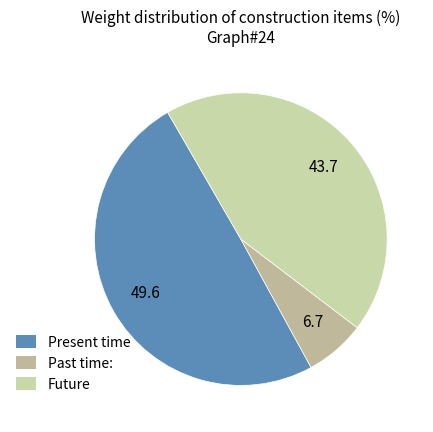

How many segments does this pie chart have?

3